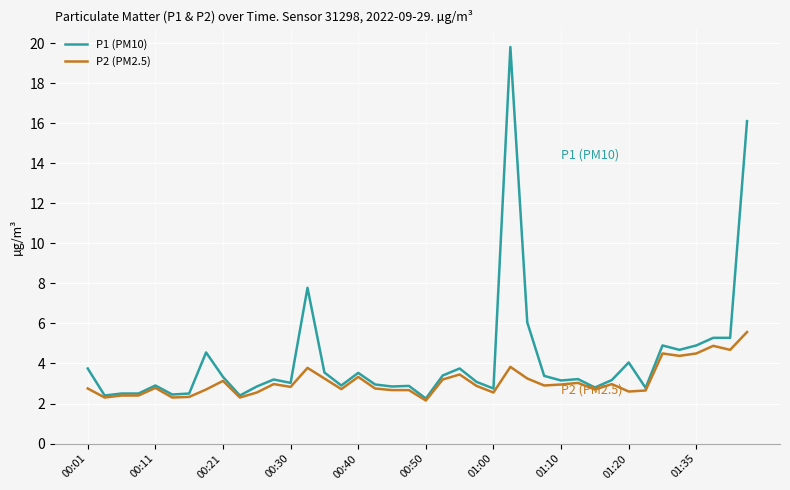

What is the maximum value shown in the chart?

19.8